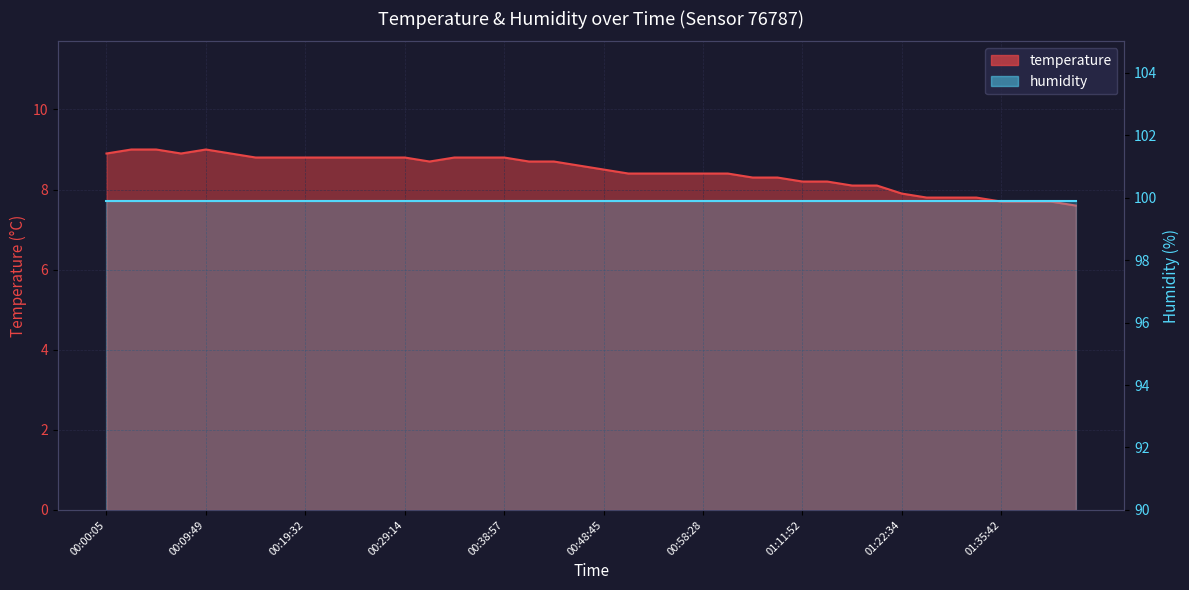

At which label does the data first exceed 8?

00:00:05